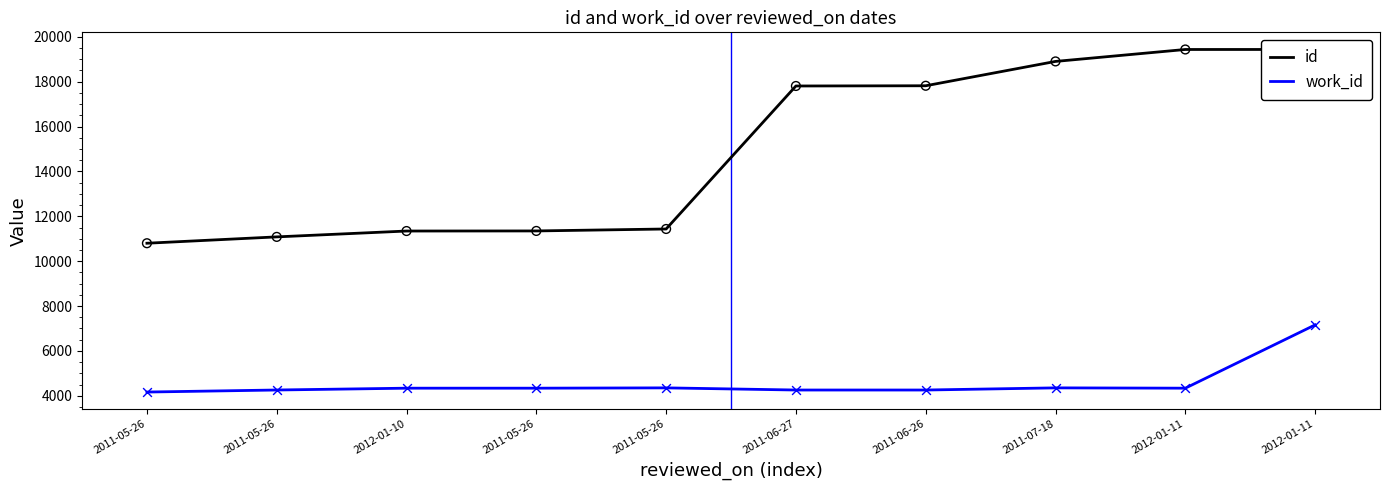

Which series contains the lowest Y value?

work_id